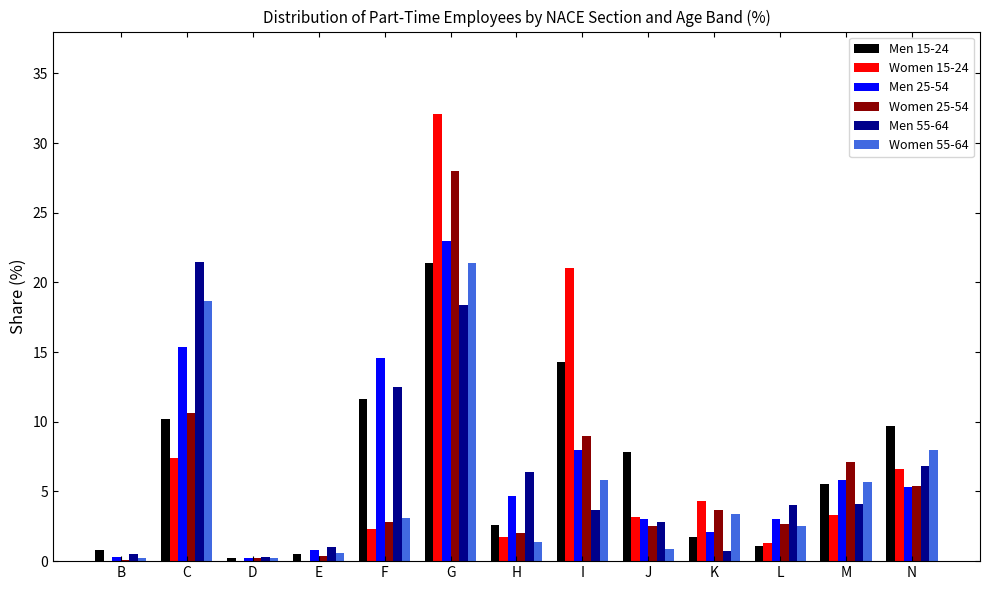

The value of Women 15-24 at I is 21.0. True or false?

True